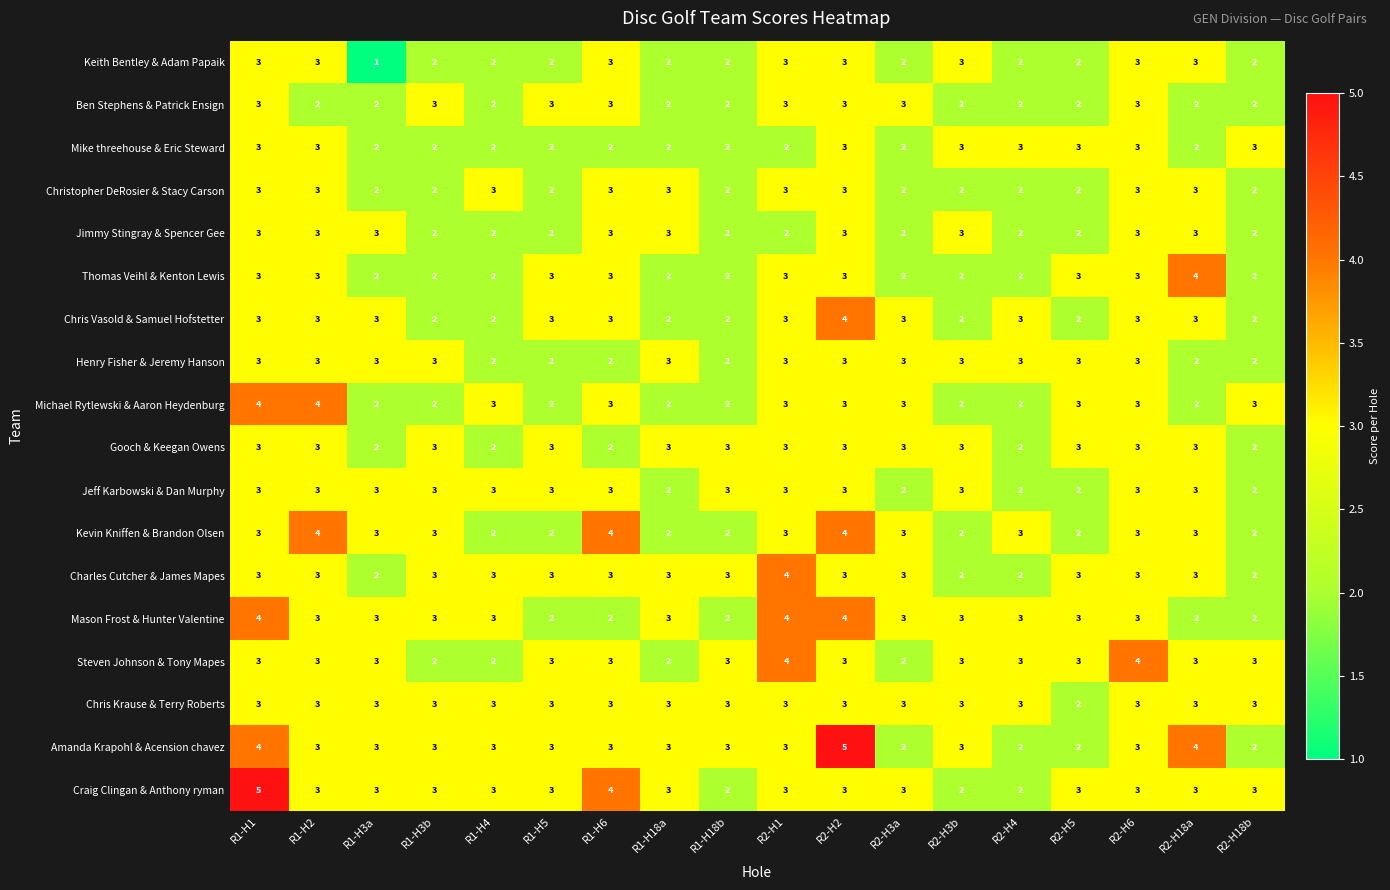

Which series changed the most between R1-H2 and R1-H4?

Kevin Kniffen & Brandon Olsen